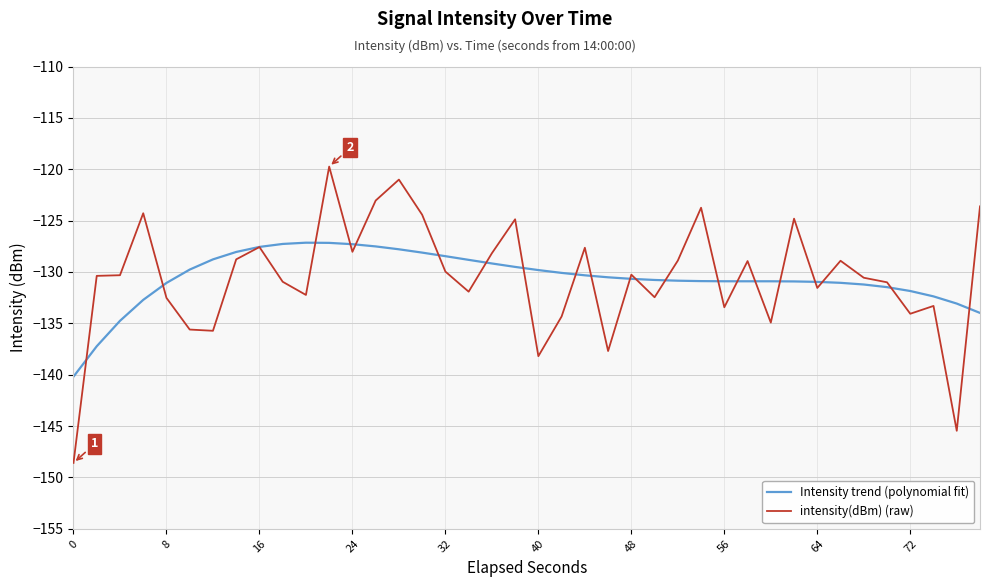

Rank the series by their maximum value, from lowest to highest.

Intensity trend (polynomial fit), intensity(dBm) (raw)